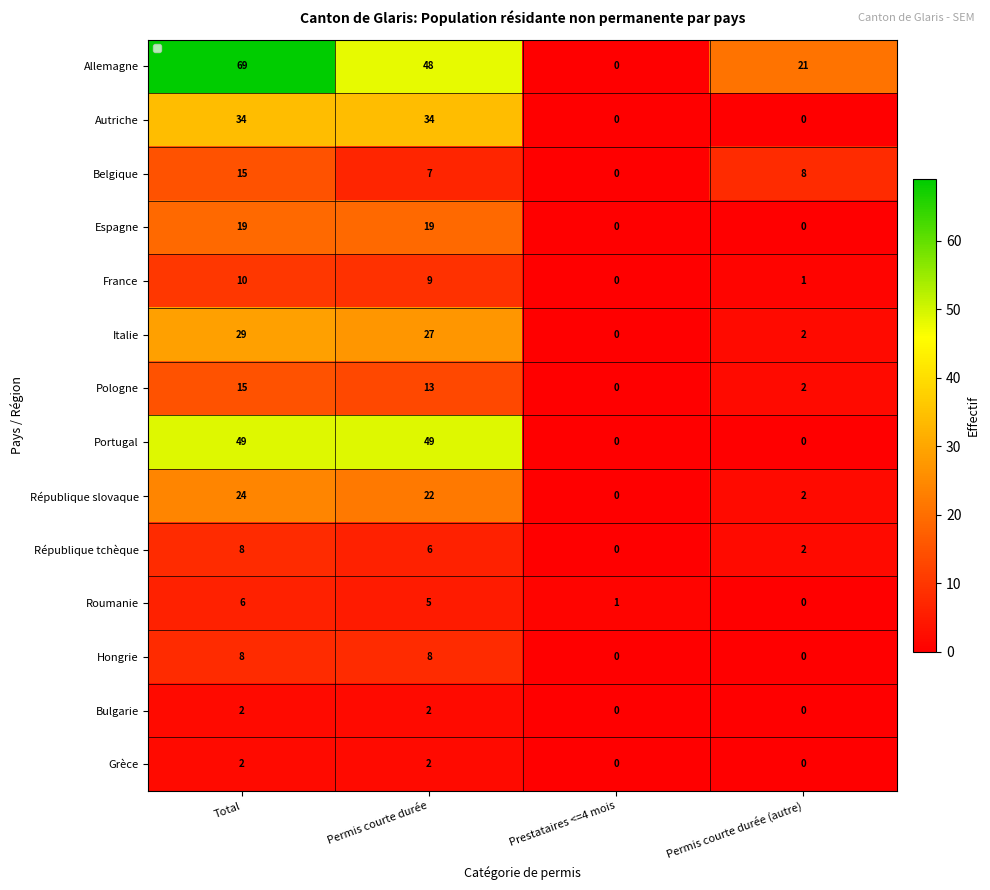

What is the difference between the maximum and minimum values in the Belgique series?

15